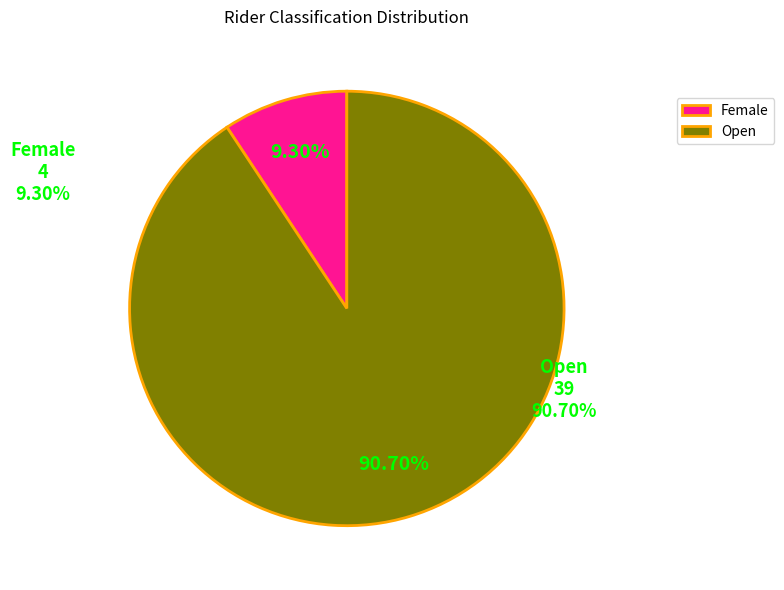

Which slice is the largest?

Open